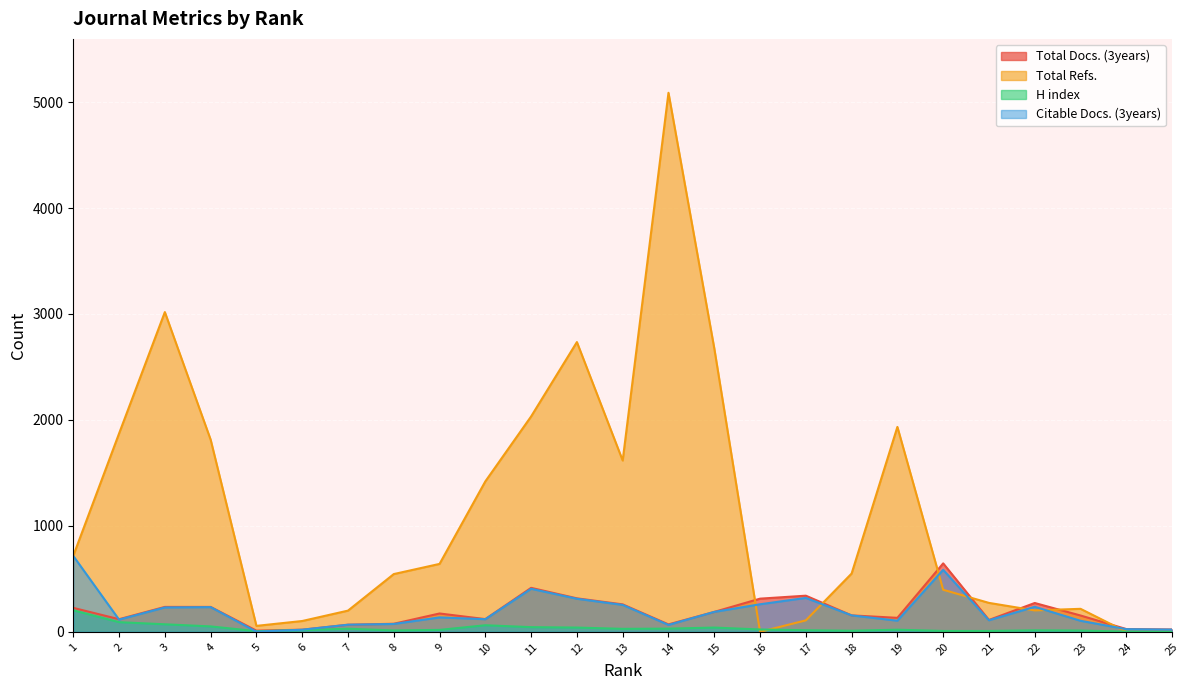

What is the sum of the H index values at 13 and 18?

38